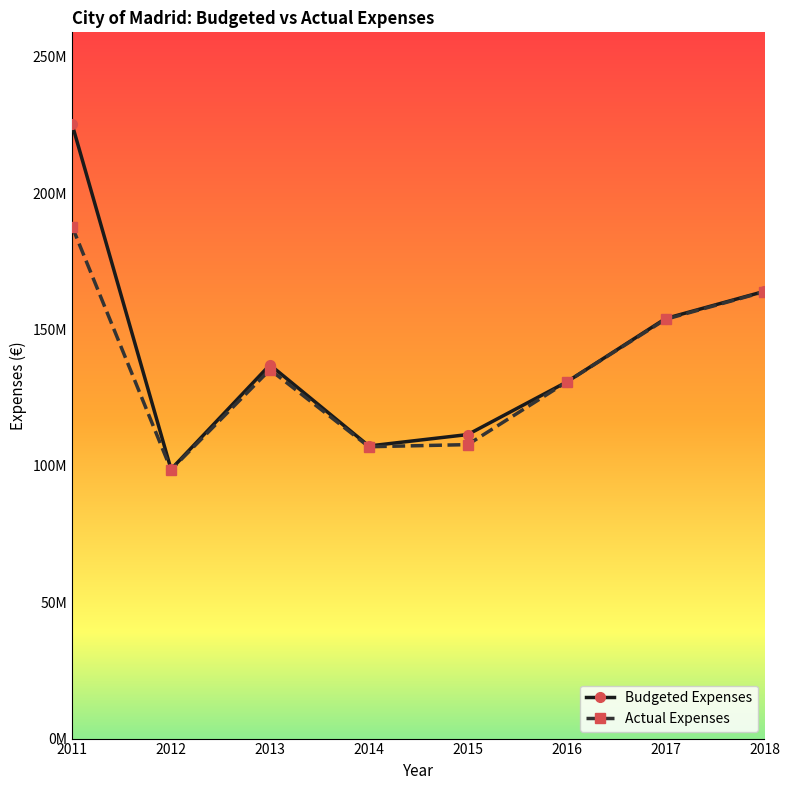

At which category does the chart reach its minimum across all series?

2012